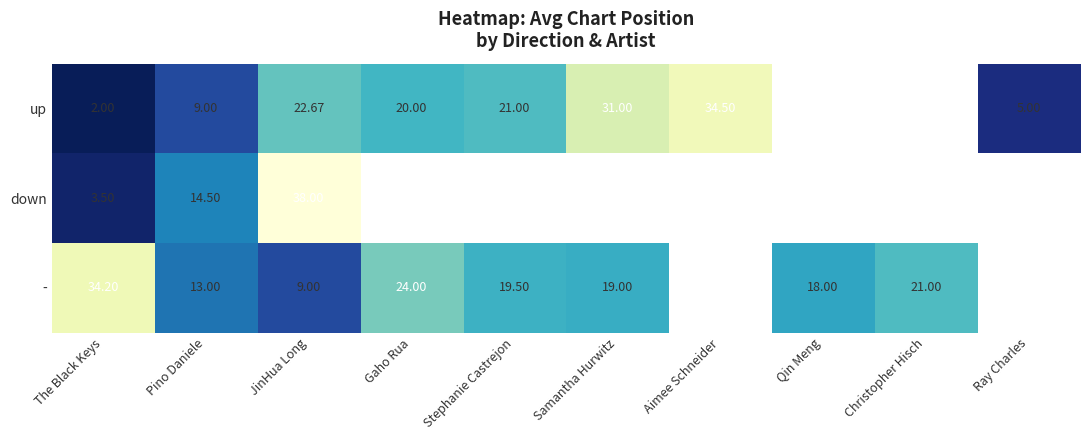

Is the value of up at JinHua Long greater than the value of down at JinHua Long?

No